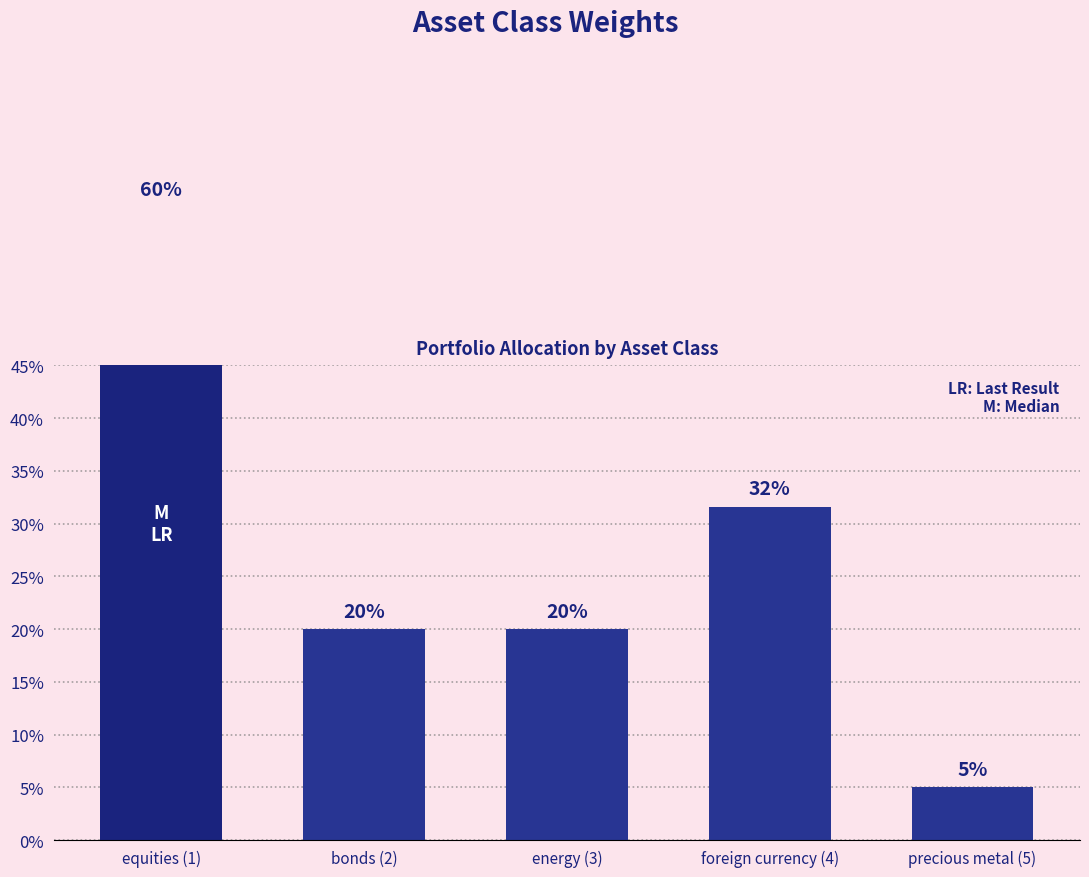

Rank the categories by value from highest to lowest.

equities (1), foreign currency (4), bonds (2), energy (3), precious metal (5)